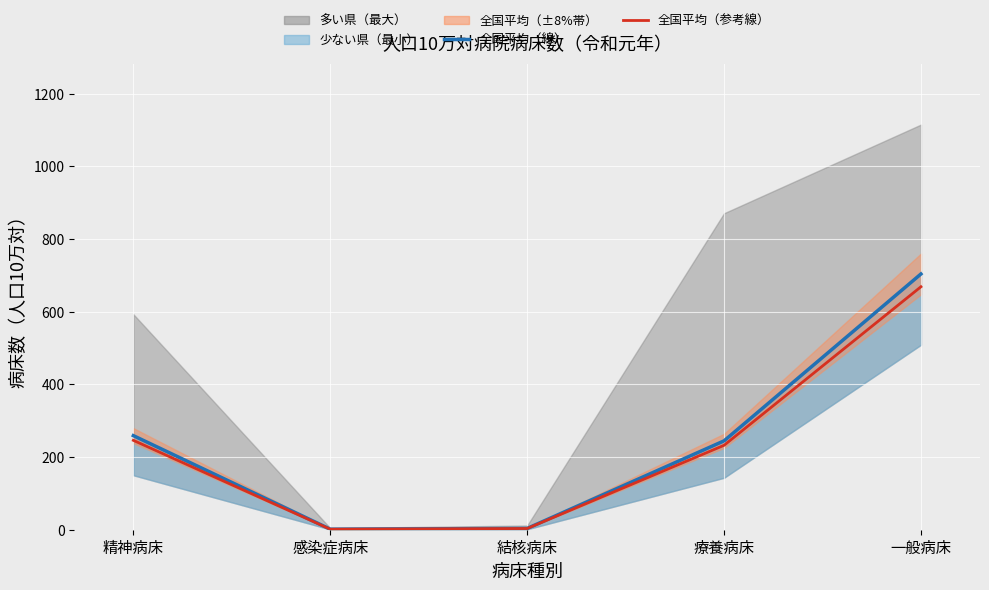

How many lines are shown in the chart?

2